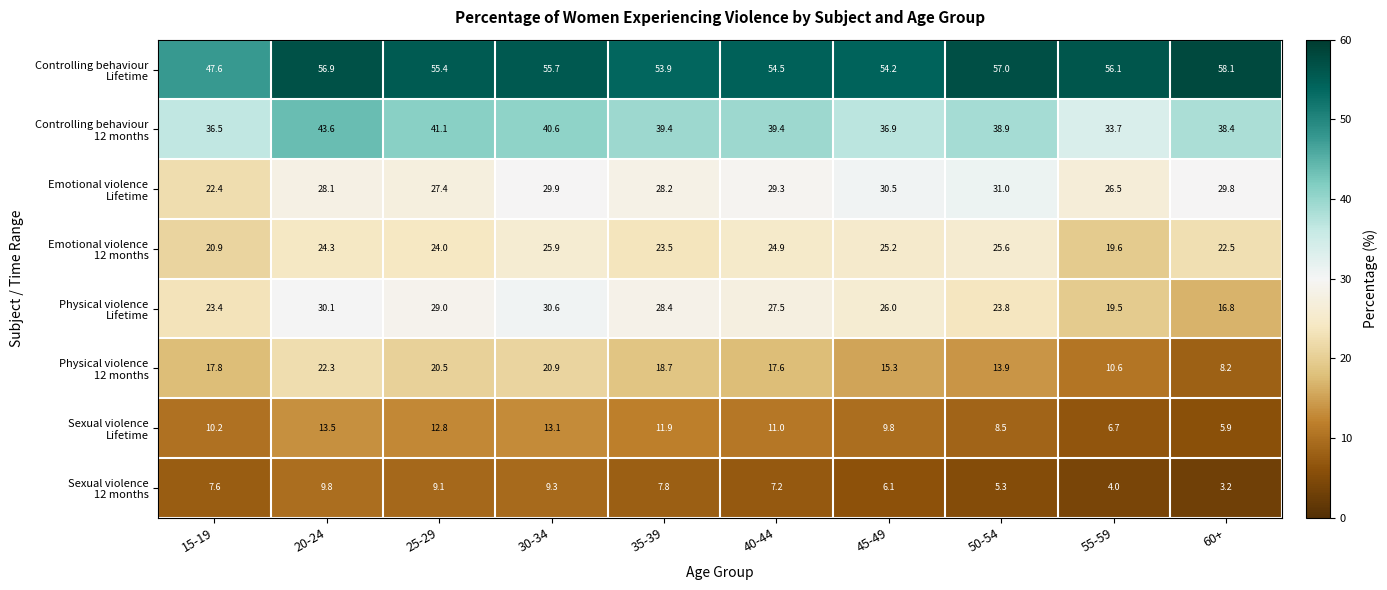

Which label corresponds to the smallest value in the chart?

60+